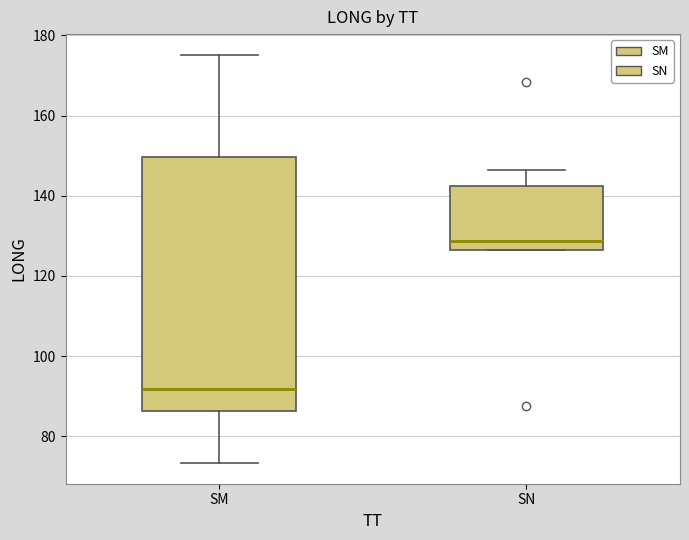

Reading left to right, transcribe this box plot: for each box, give where its median line is, the range the box spans, and where its two whiskers end, as read against the y-axis. The values are not printed on the chart, so give them approximately, as read against the axis.

SM: median 92, box 86 to 150, whiskers 74 to 176
SN: median 128, box 126 to 142, whiskers 126 to 146